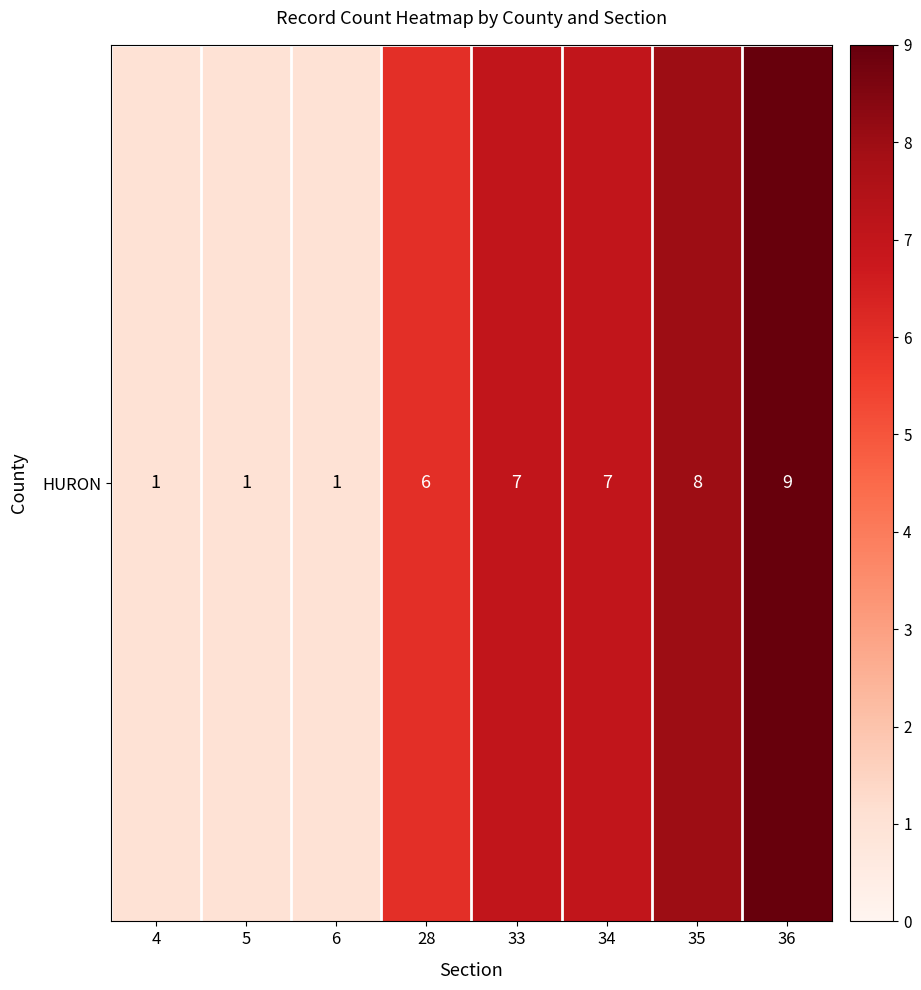

Count the values in the range 1 to 8.

7